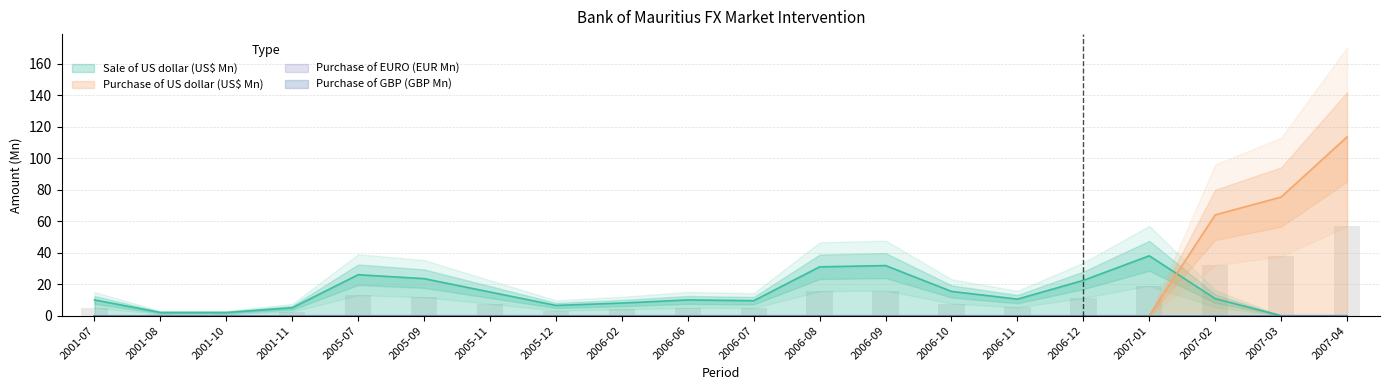

Reading left to right, list all the values displayed in this chart.

Sale of US dollar (US$ Mn): 10.0	2.0	2.0	5.0	26.0	23.5	15.0	6.5	8.0	10.0	9.5	31.0	31.8	15.4	10.5	22.4	38.0	10.8	0.0	0.0
Purchase of US dollar (US$ Mn): 0.0	0.0	0.0	0.0	0.0	0.0	0.0	0.0	0.0	0.0	0.0	0.0	0.0	0.0	0.0	0.0	0.0	64.0	75.3	113.5
Purchase of EURO (EUR Mn): 0.0	0.0	0.0	0.0	0.0	0.0	0.0	0.0	0.0	0.0	0.0	0.0	0.0	0.0	0.0	0.0	0.0	0.0	0.0	0.0
Purchase of GBP (GBP Mn): 0.0	0.0	0.0	0.0	0.0	0.0	0.0	0.0	0.0	0.0	0.0	0.0	0.0	0.0	0.0	0.0	0.0	0.0	0.0	0.0
Purchase other Currencies USD Mn Eq: 0.0	0.0	0.0	0.0	0.0	0.0	0.0	0.0	0.0	0.0	0.0	0.0	0.0	0.0	0.0	0.0	0.0	0.0	0.0	0.0